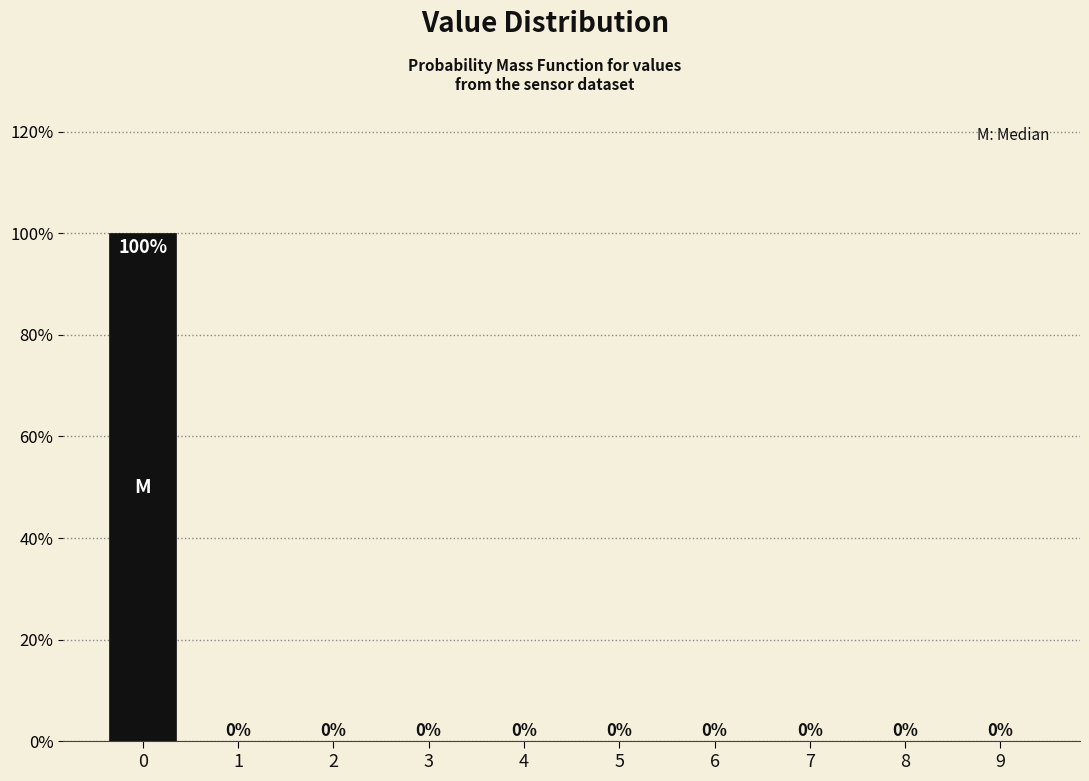

Reading left to right, list all the values displayed in this chart.

0=100	1=0	2=0	3=0	4=0	5=0	6=0	7=0	8=0	9=0